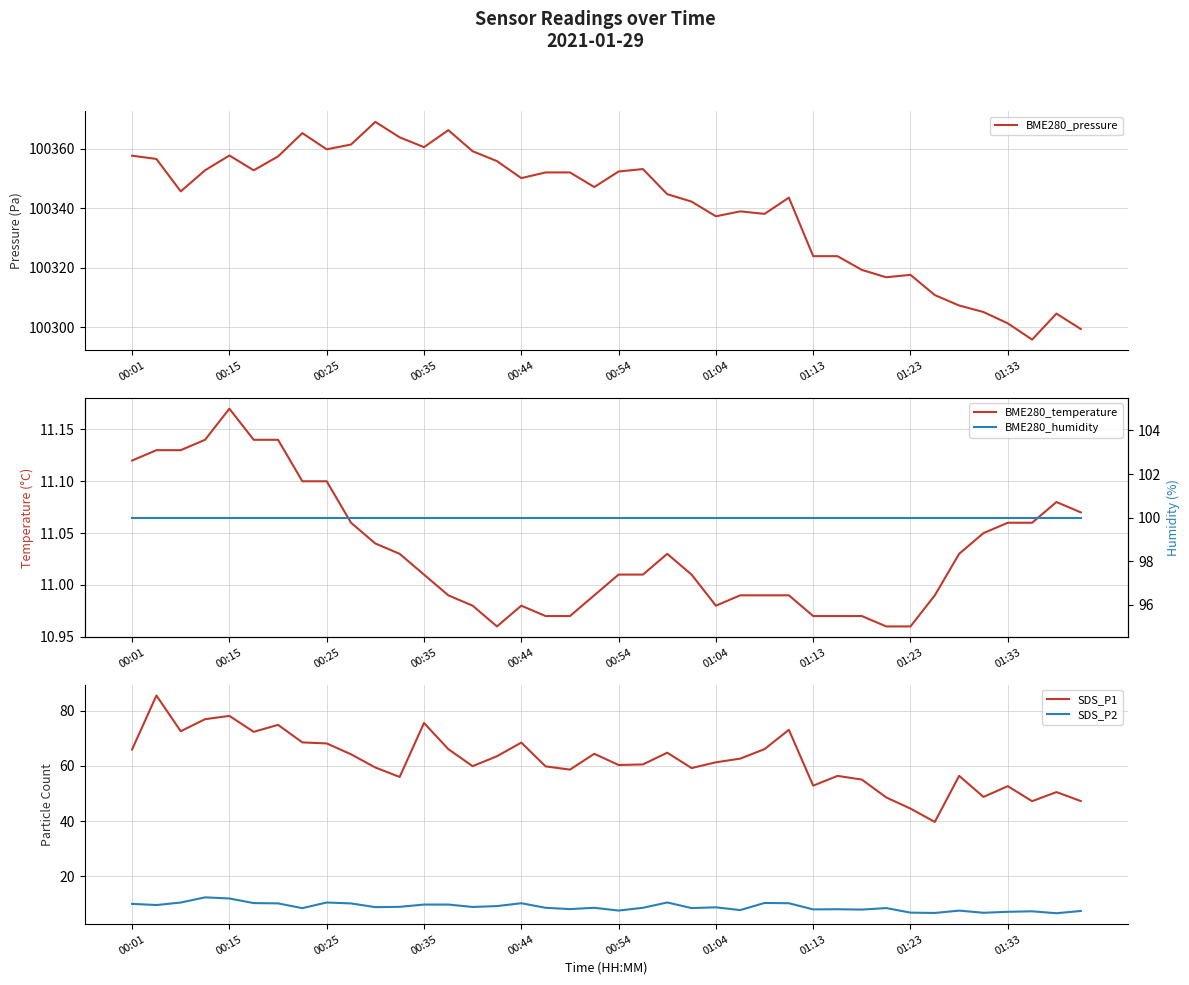

Which series changed the most between 17 and 31?

BME280_pressure